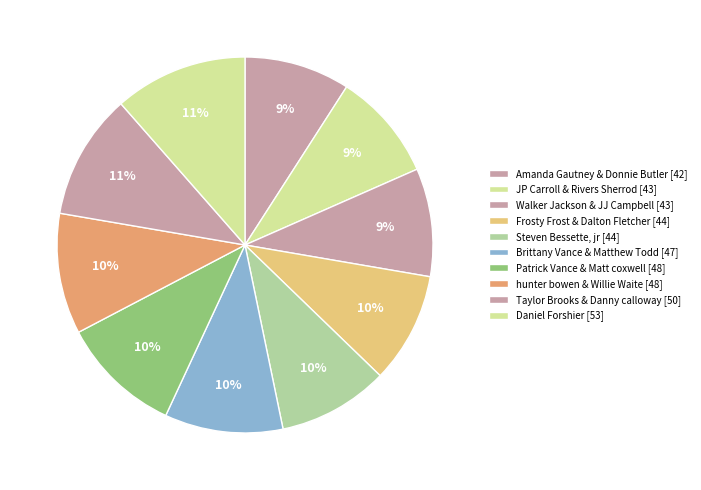

Approximately how many times larger is the value at hunter bowen & Willie Waite compared to Patrick Vance & Matt coxwell?

1.0